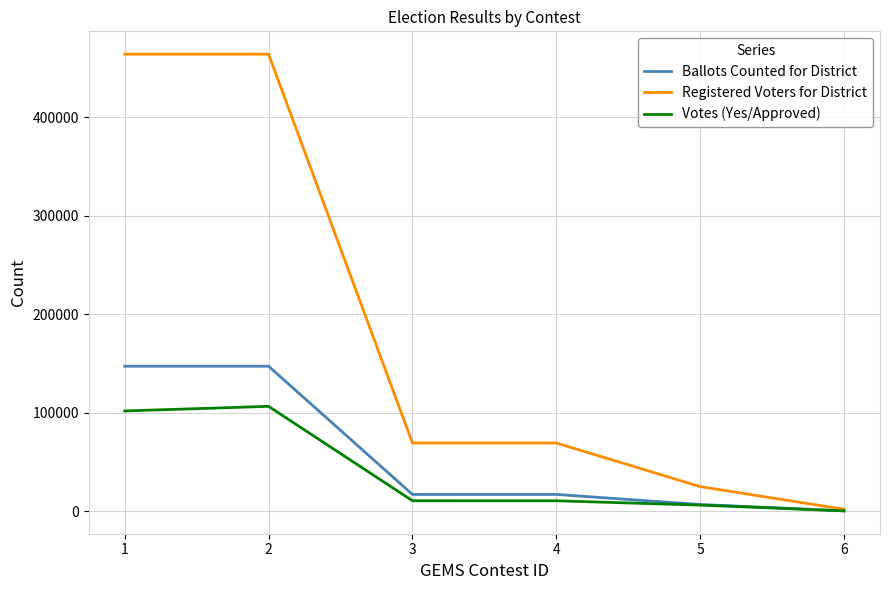

Which series has the largest total across all categories?

Registered Voters for District